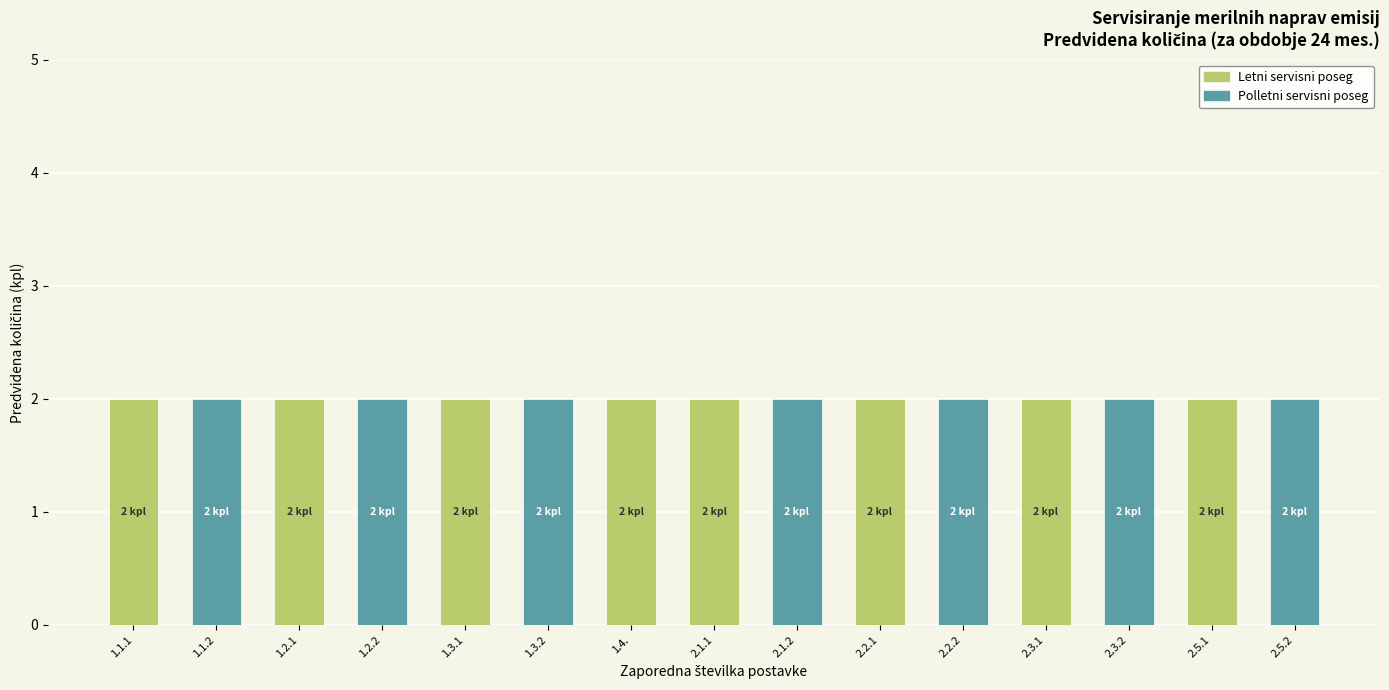

What is the sum of all Letni servisni poseg values?

16